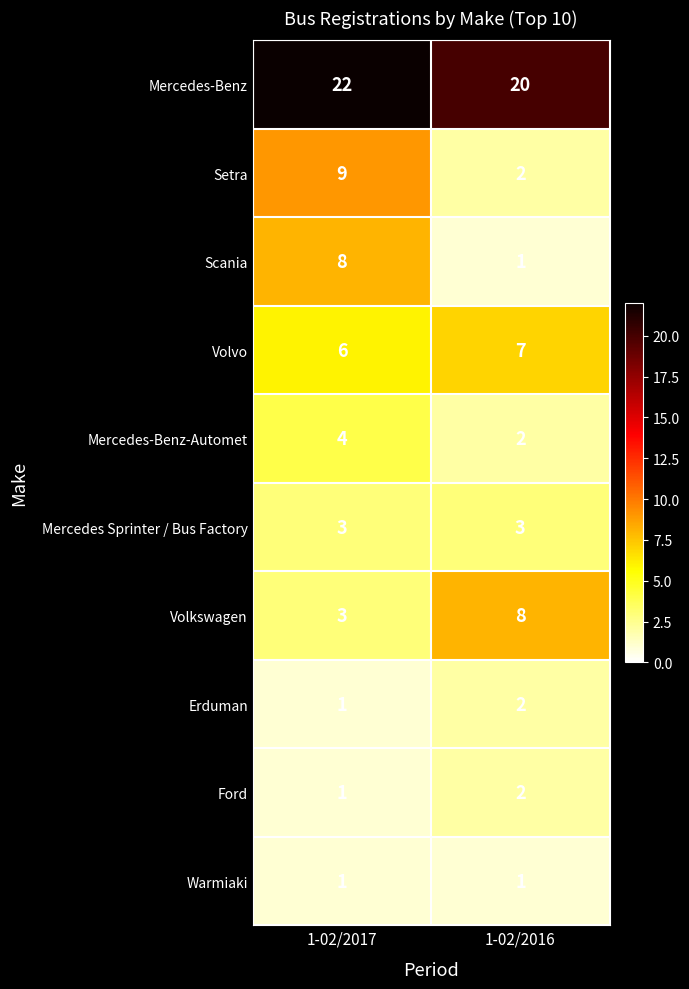

Which series has the largest total across all categories?

Mercedes-Benz